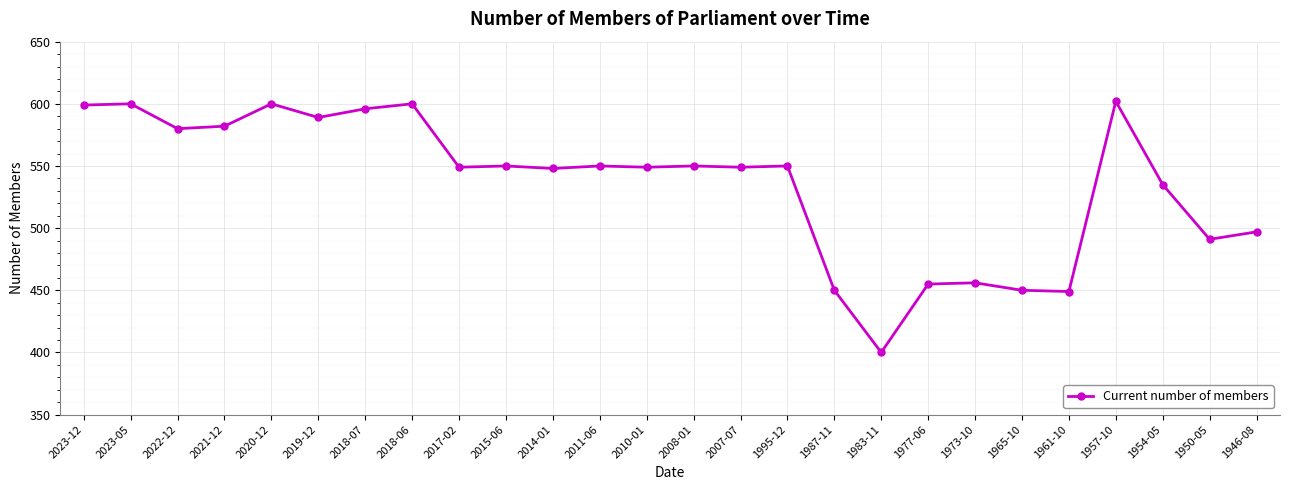

What is the sum of all values?

13926